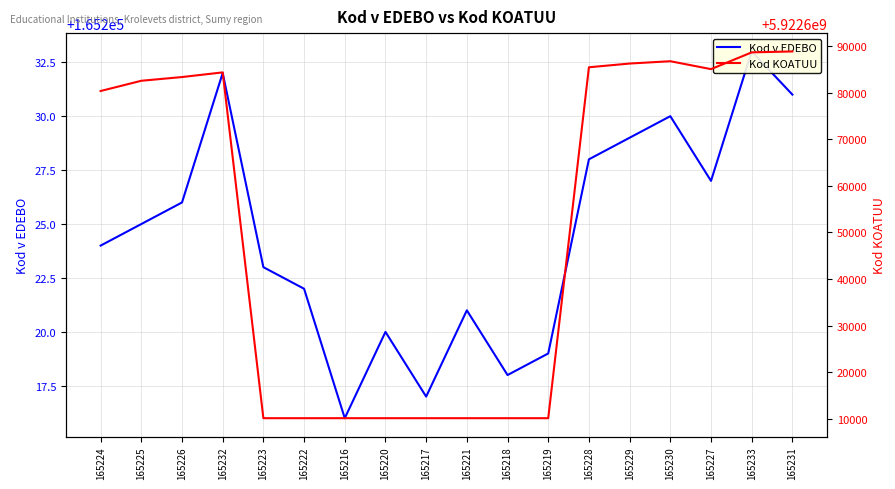

What is the difference between the second highest and second lowest values in the Kod KOATUU series?

78601